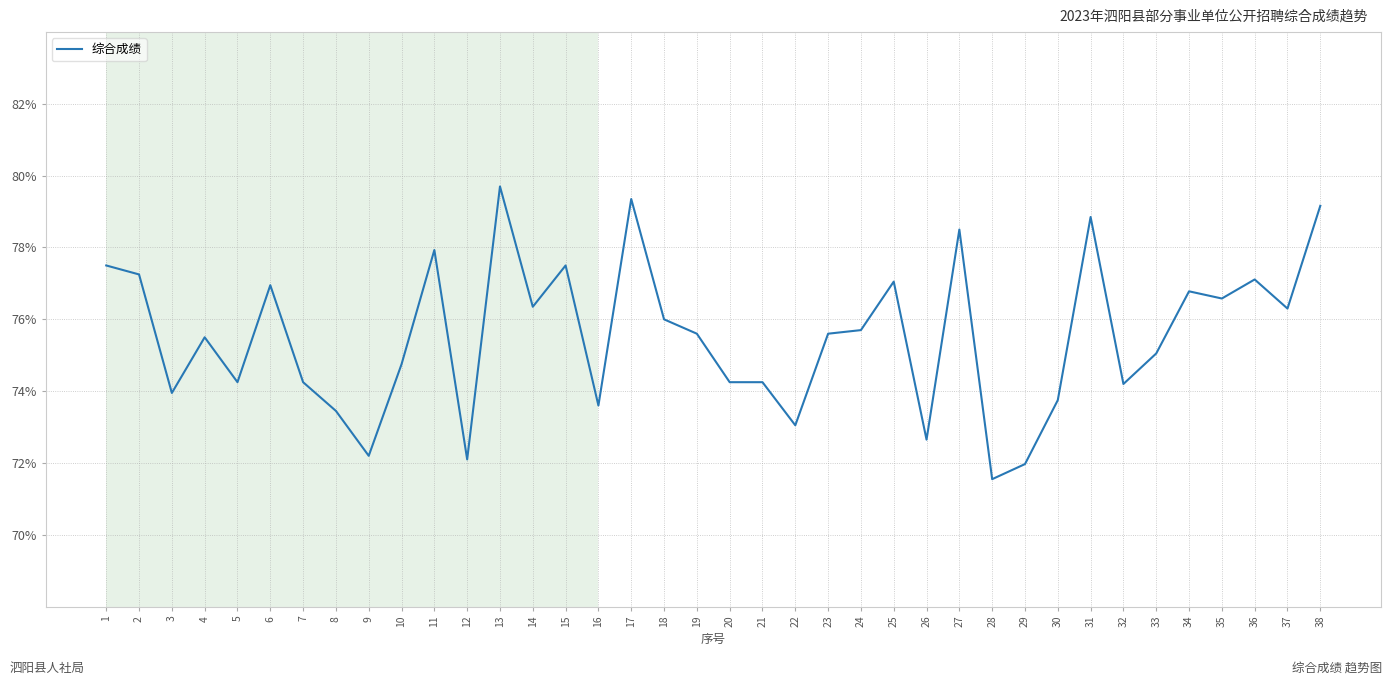

Between 18 and 3, which is larger?

18